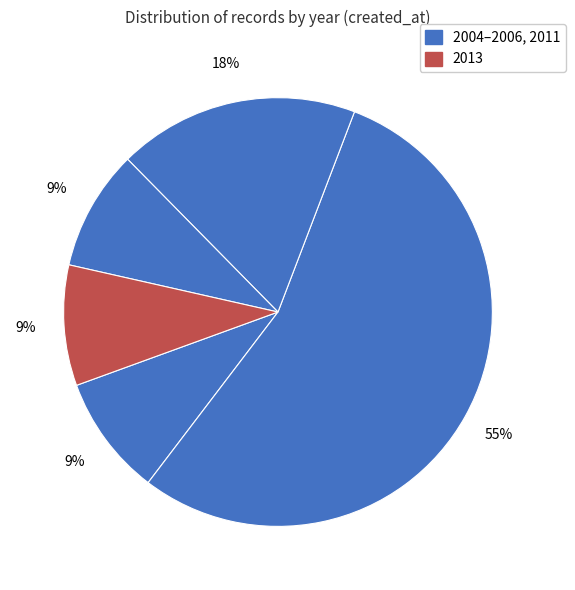

Count the number of slices in the pie.

5